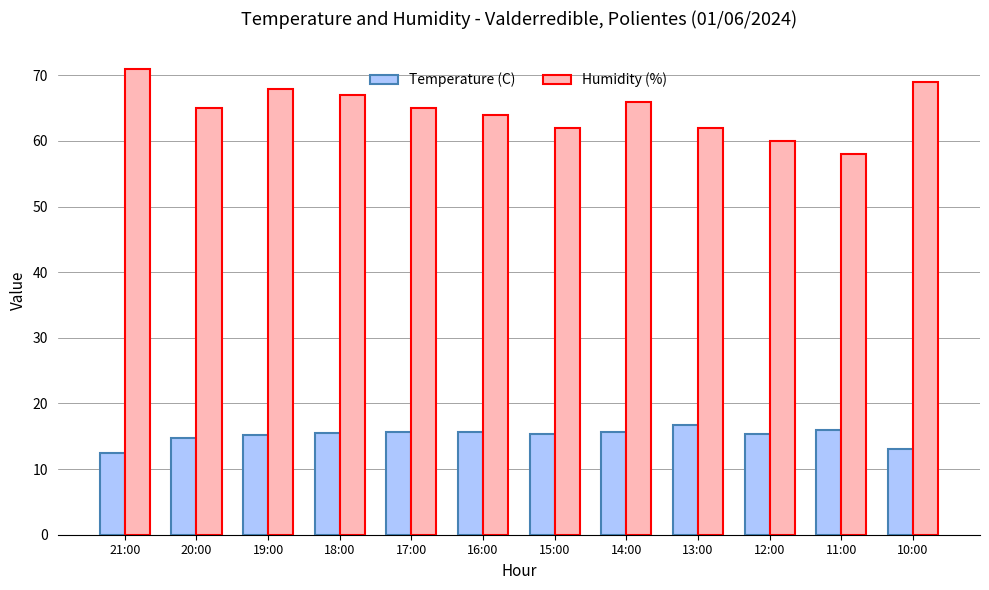

Between 21:00 and 12:00, which series saw the biggest shift?

Humidity (%)